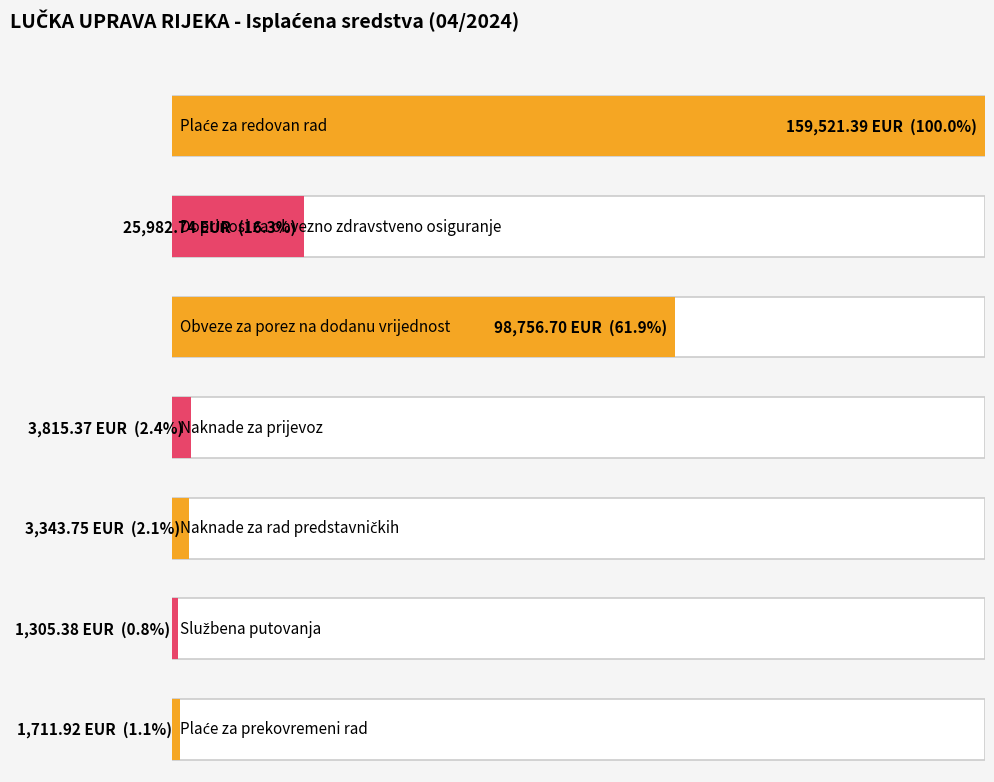

What is the difference between the values at Obveze za porez na dodanu vrijednost and Doprinosi za obvezno zdravstveno osiguranje?

72774.0